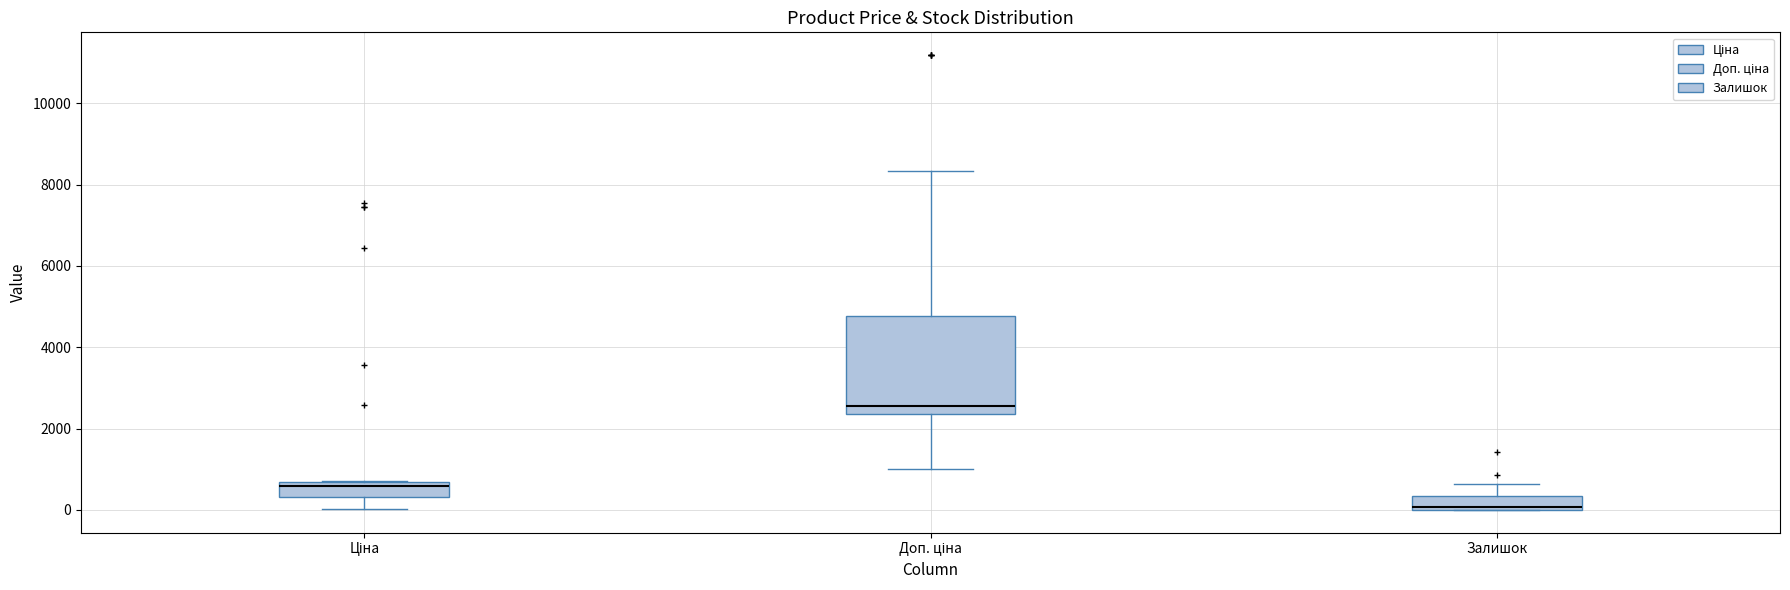

Reading left to right, transcribe this box plot: for each box, give where its median line is, the range the box spans, and where its two whiskers end, as read against the y-axis. The values are not printed on the chart, so give them approximately, as read against the axis.

Ціна: median 600 (just below the box's upper edge), box 400 to 600, whiskers 0 to 800
Доп. ціна: median 2600, box 2400 to 4800, whiskers 1000 to 8400
Залишок: median 0 (just above the box's lower edge), box 0 to 400, whiskers 0 to 600